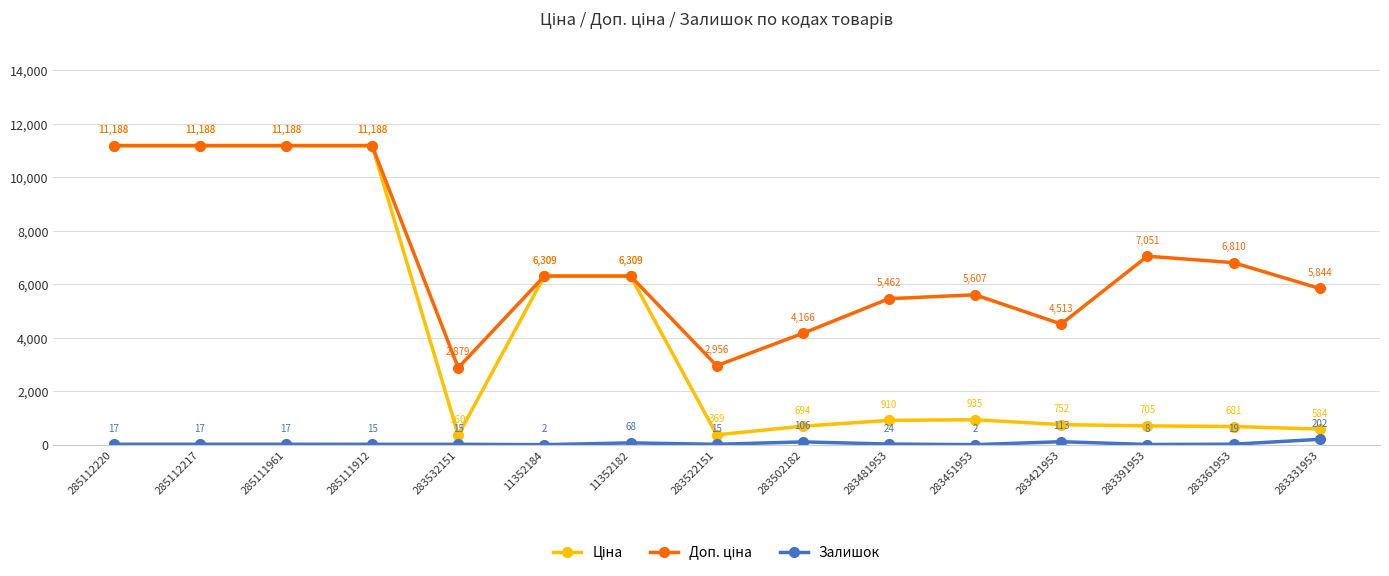

Where is Залишок nearest to the value 102?

283502182